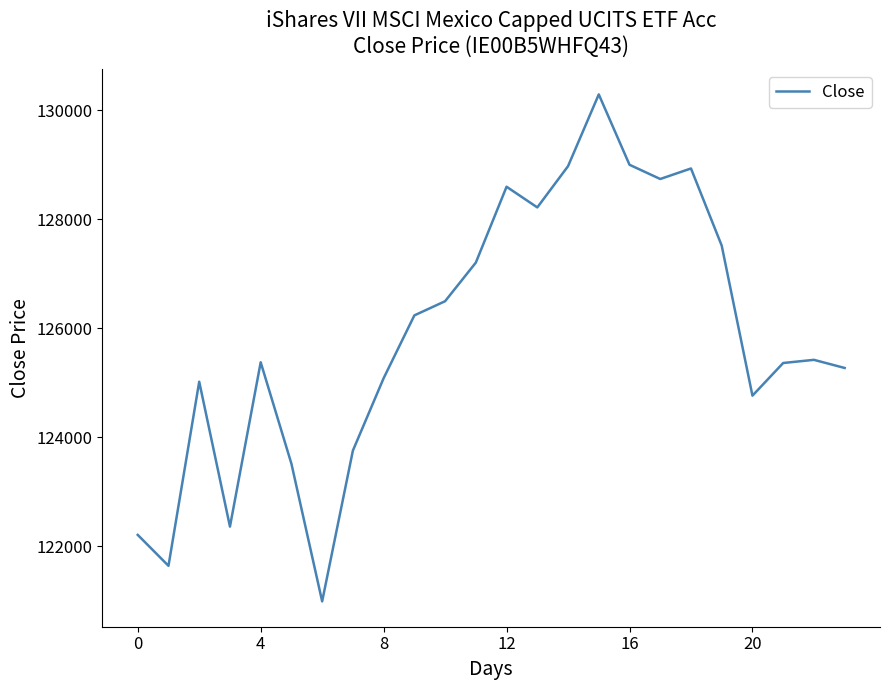

What is the difference between the maximum and minimum values?

9296